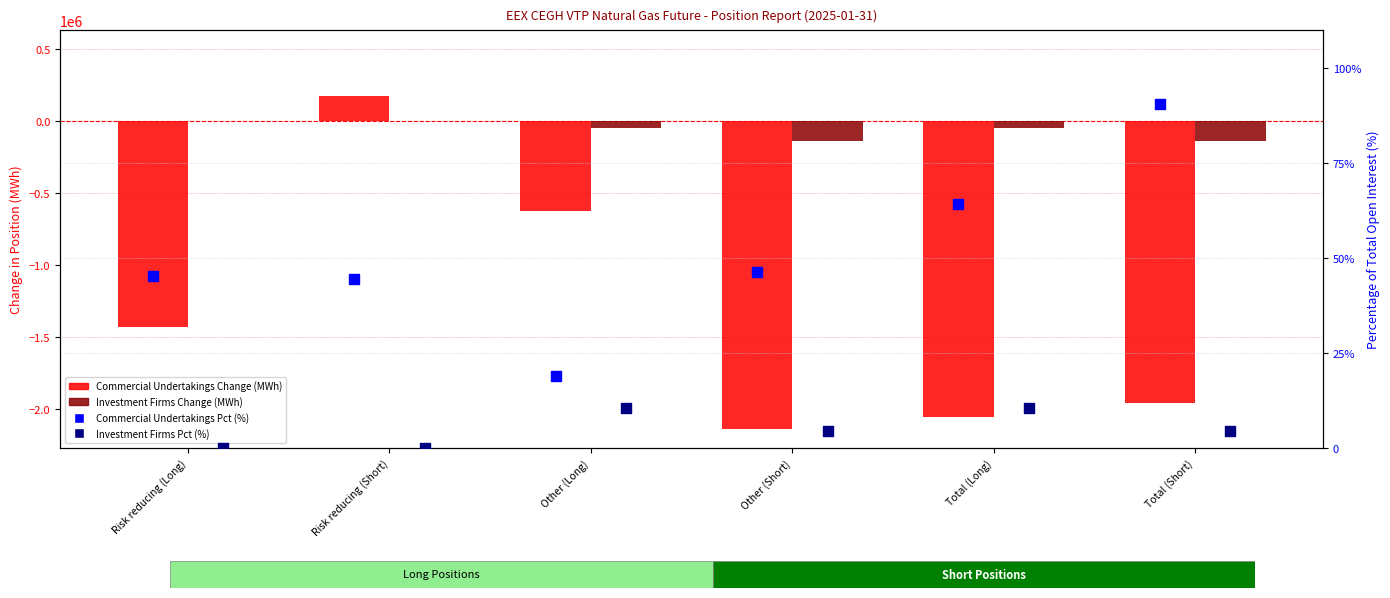

At which category is the sum across all series the highest?

Risk reducing (Short)